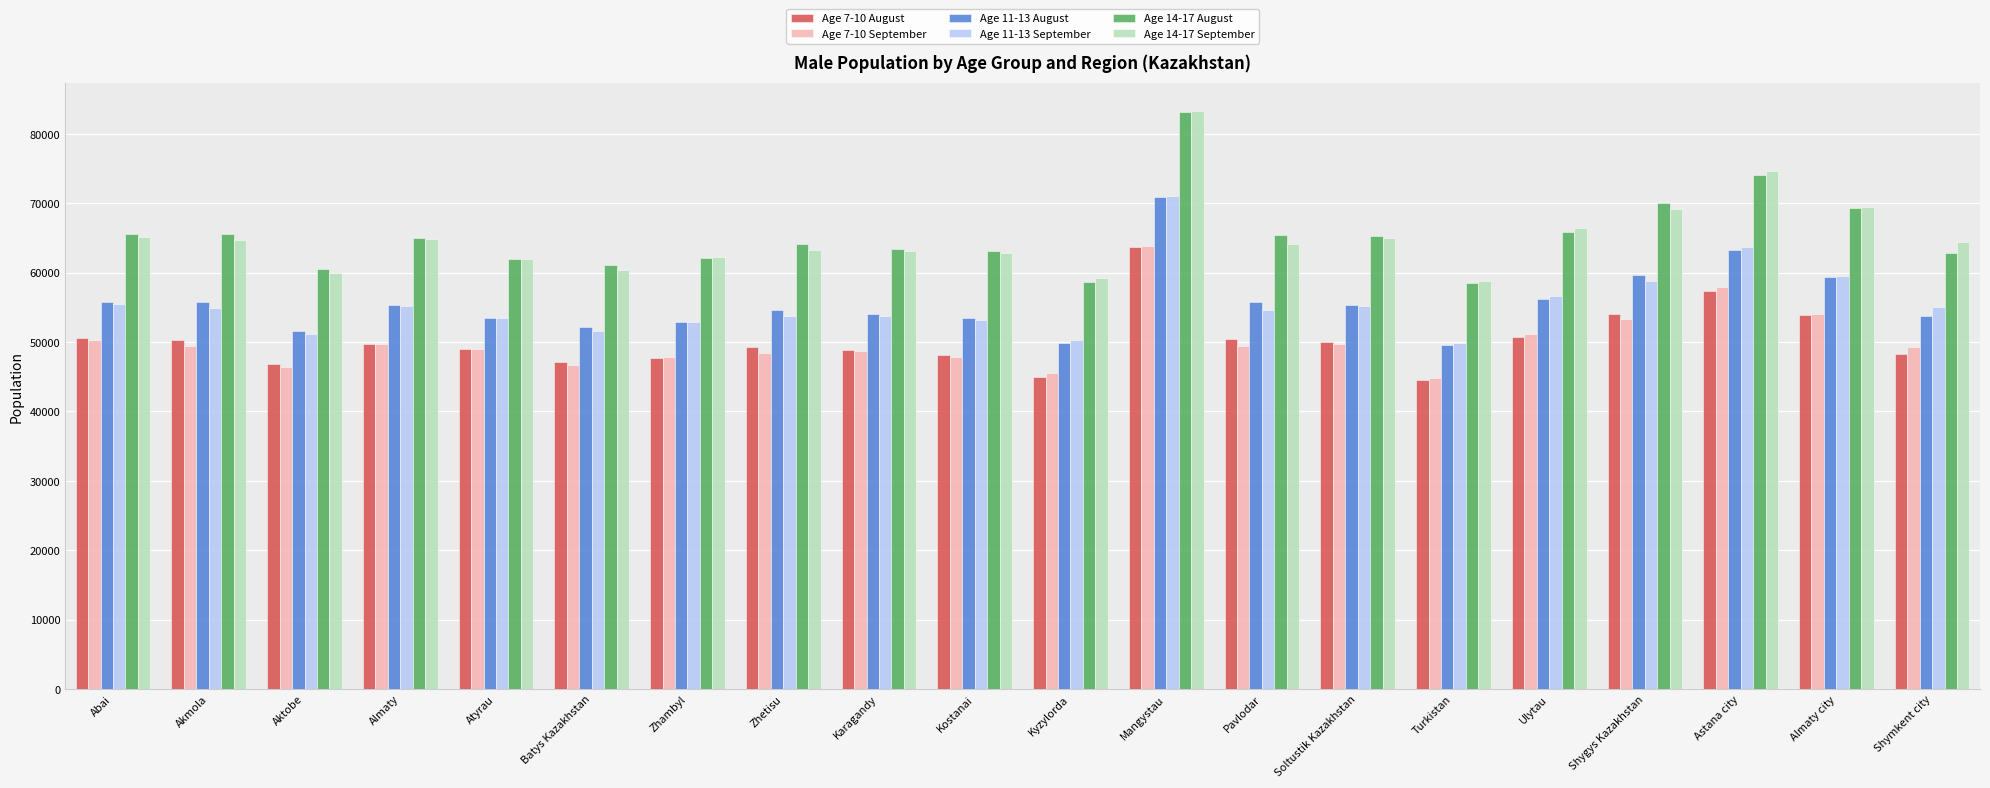

What is the maximum value for Age 7-10 August?

63697